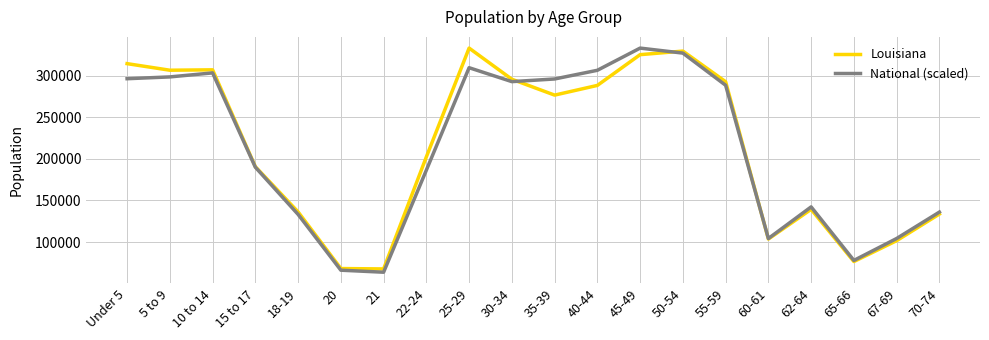

Which series changed the most between 22-24 and 45-49?

National (scaled)